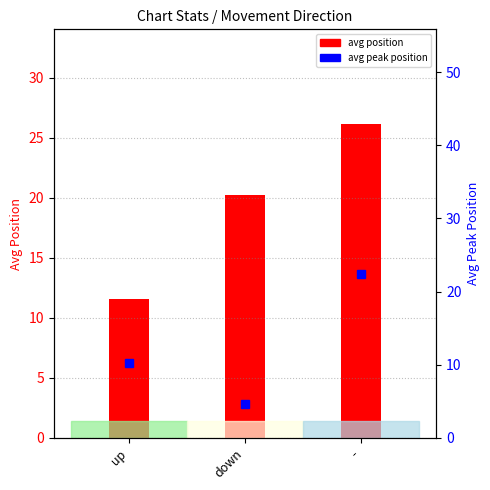

Which series has the largest total across all categories?

avg position